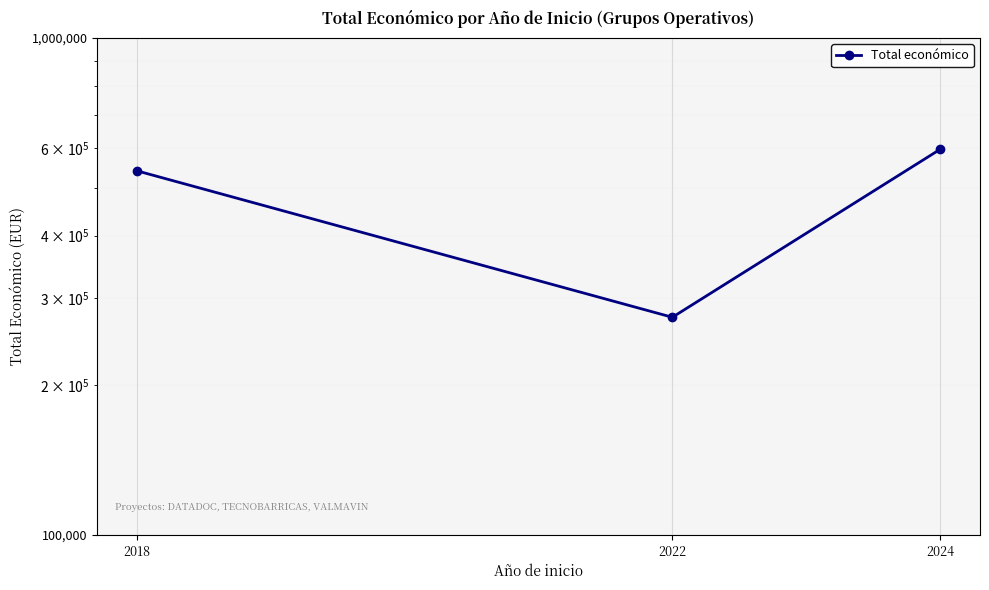

The chart shows a value of 378762 at 2022. True or false?

False